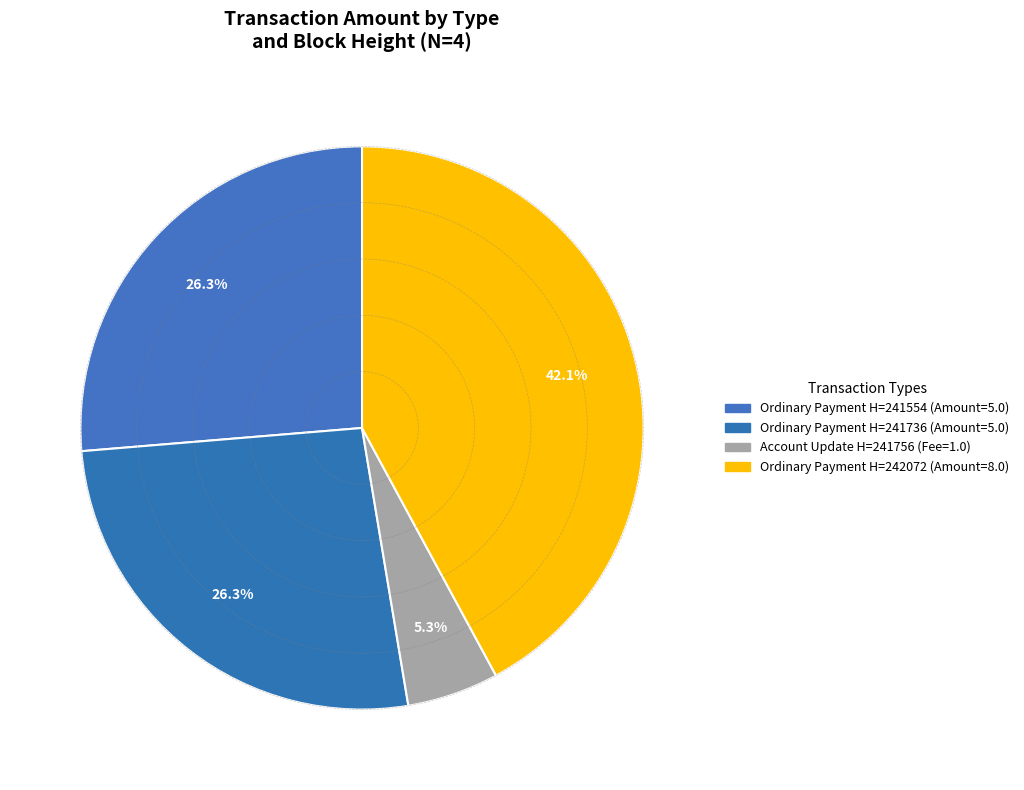

Is there a majority slice in this chart?

No